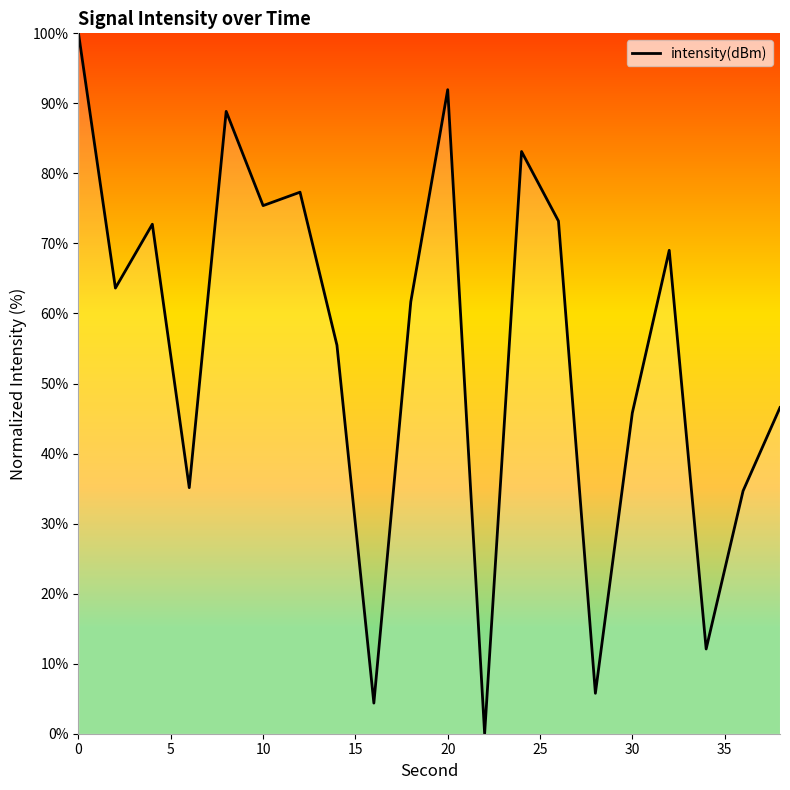

What is the difference between the maximum and minimum values?

100.0